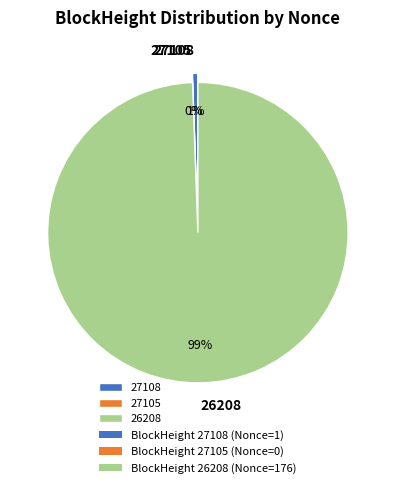

How many slices are in this pie chart?

3